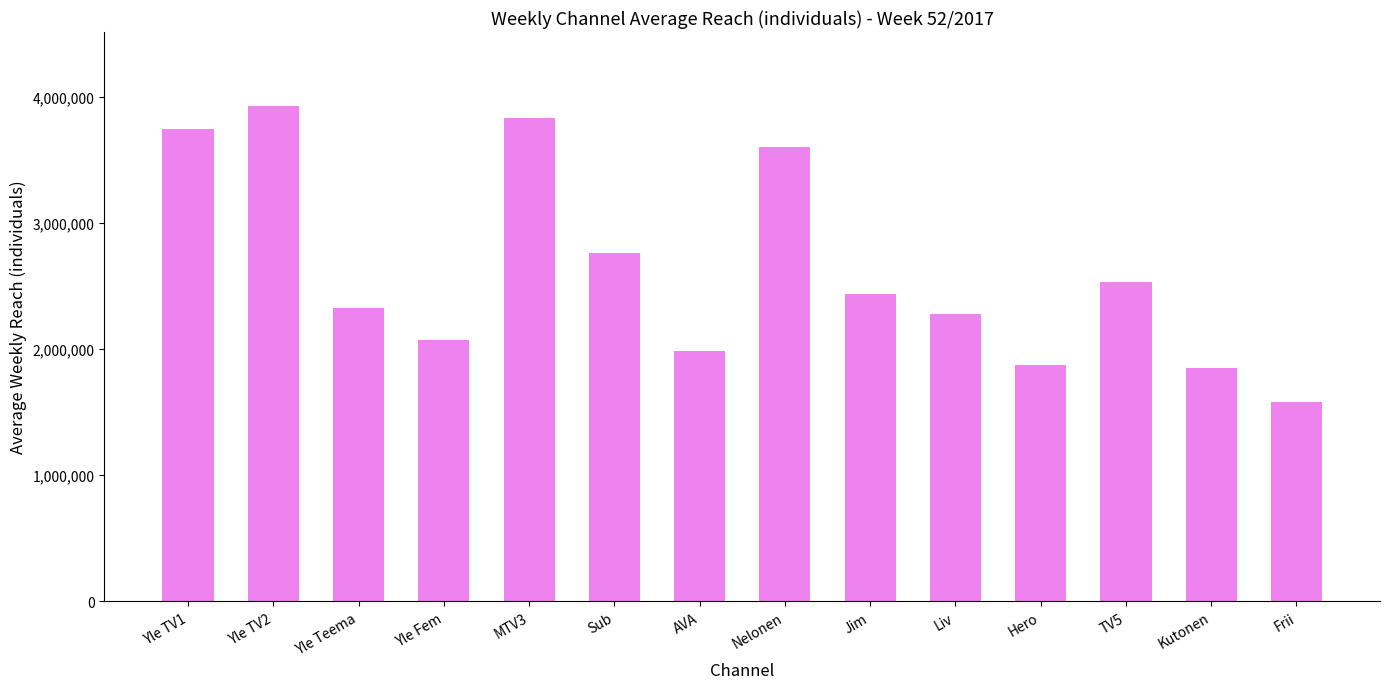

At which label does the data first exceed 2436000?

Yle TV1